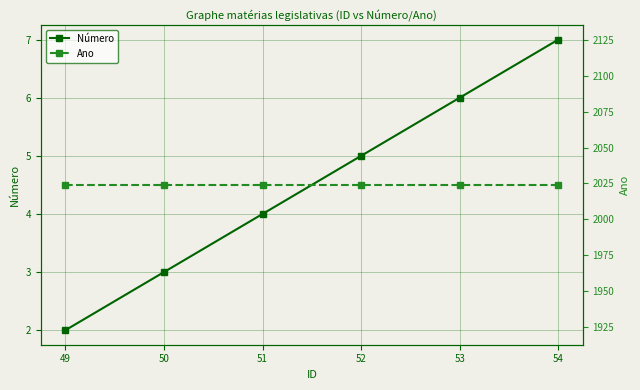

True or false: Ano and Número cross at least once.

False